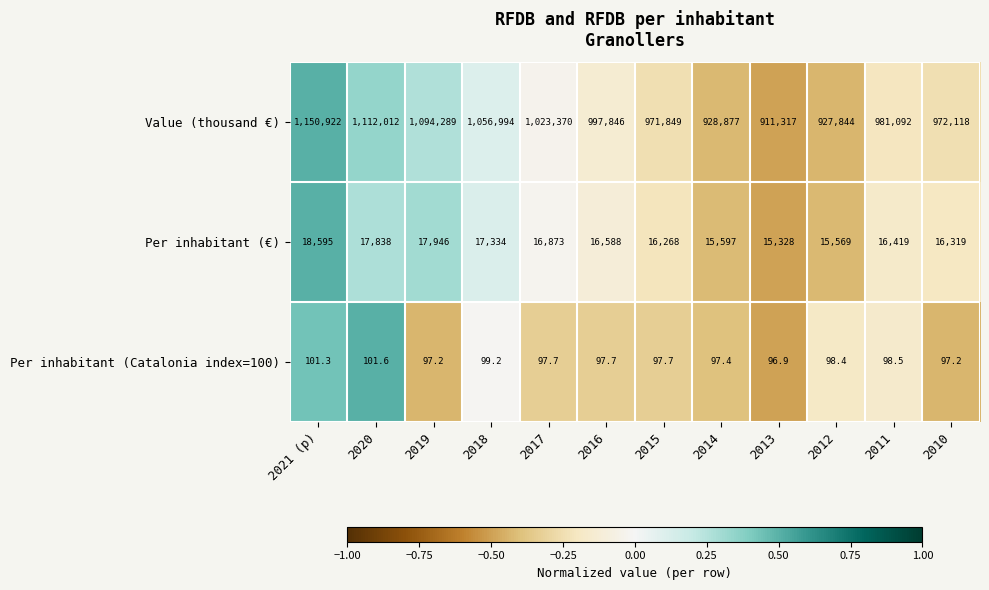

List the series in order of their peak value, highest first.

Value (thousand €), Per inhabitant (€), Per inhabitant (Catalonia index=100)